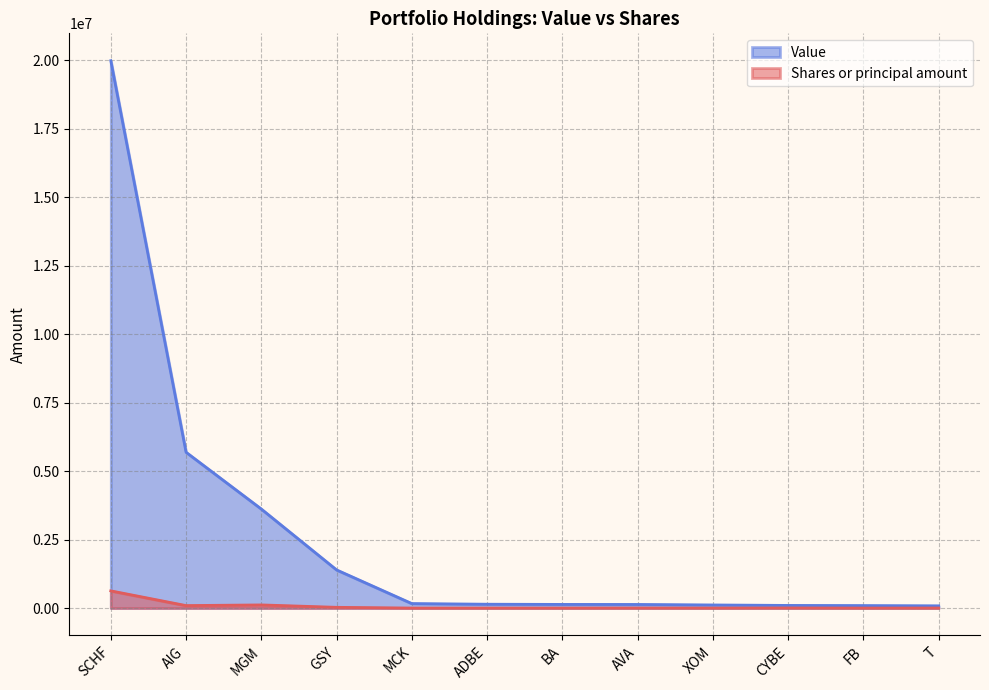

Reading right to left, transcribe all the data shown in this chart.

Shares or principal amount: T=2175	FB=600	CYBE=4700	XOM=1410	AVA=3100	BA=680	ADBE=1000	MCK=1000	GSY=27705	MGM=115560	AIG=90995	SCHF=628760
Value: T=82000	FB=91000	CYBE=97000	XOM=114000	AVA=132000	BA=134000	ADBE=141000	MCK=165000	GSY=1394000	MGM=3616000	AIG=5689000	SCHF=19982000